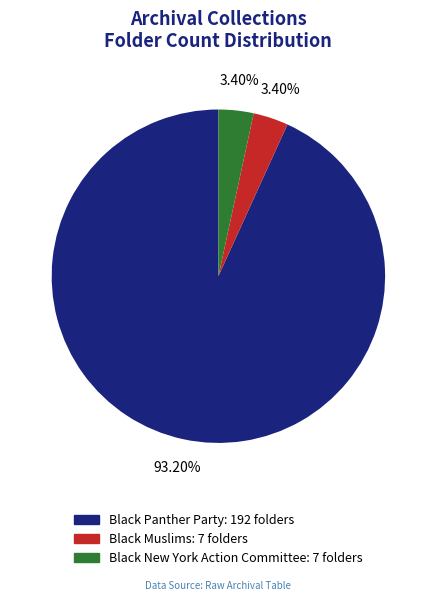

What percentage is the Black Panther Party slice, to the nearest percent?

93%